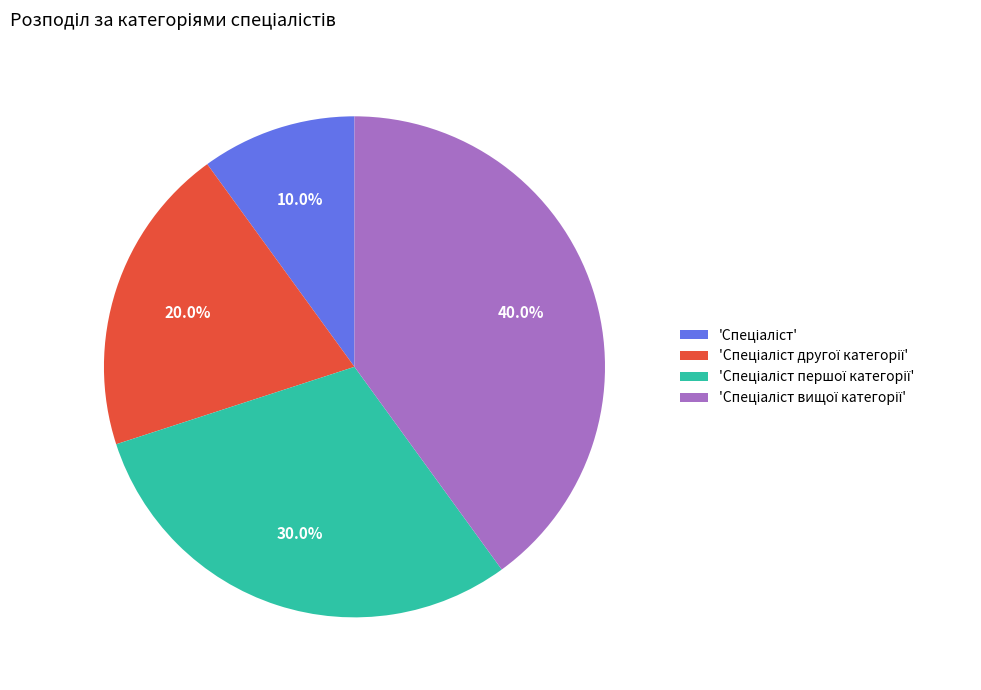

To the nearest percent, what is the difference between the largest and smallest slice percentages?

30%